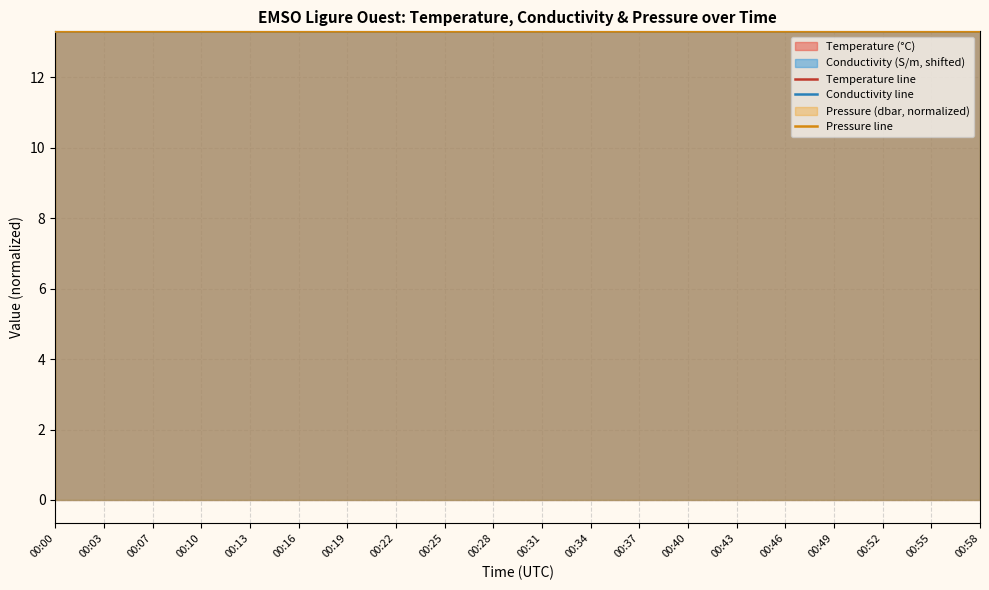

Between 00:46 and 00:52, which series saw the biggest shift?

Pressure line